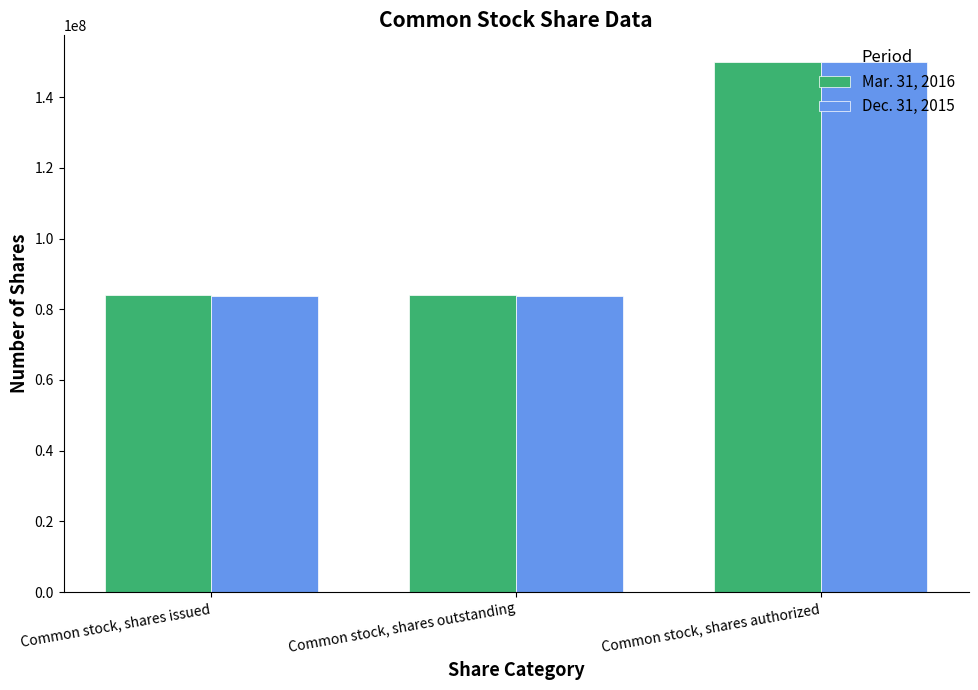

Which series has the largest range (max minus min)?

Dec. 31, 2015